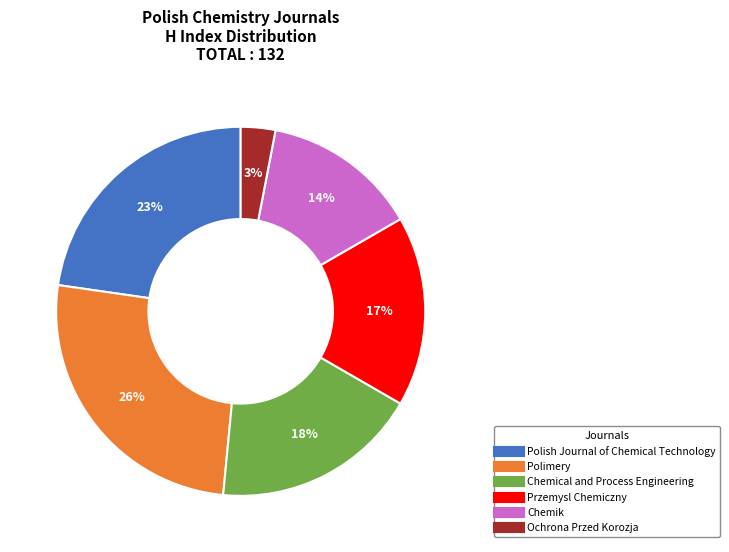

How many slices are in this pie chart?

6